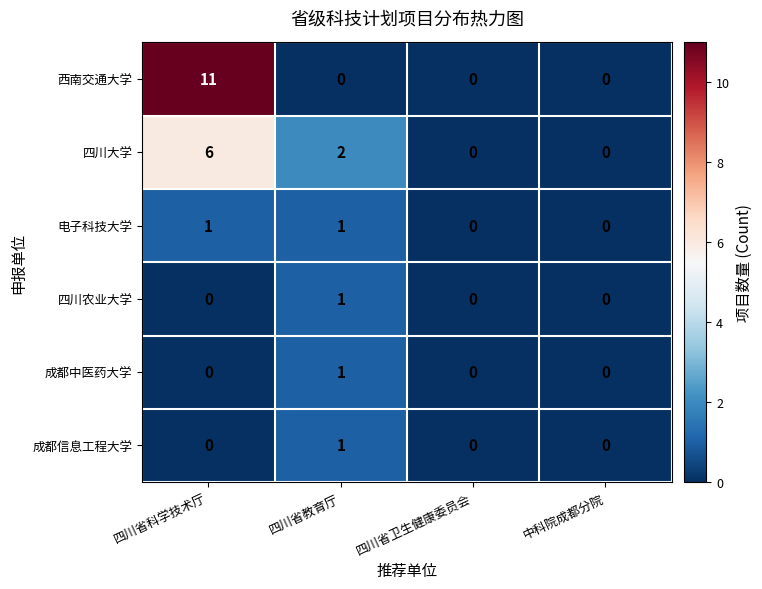

How many distinct data groups are displayed?

6